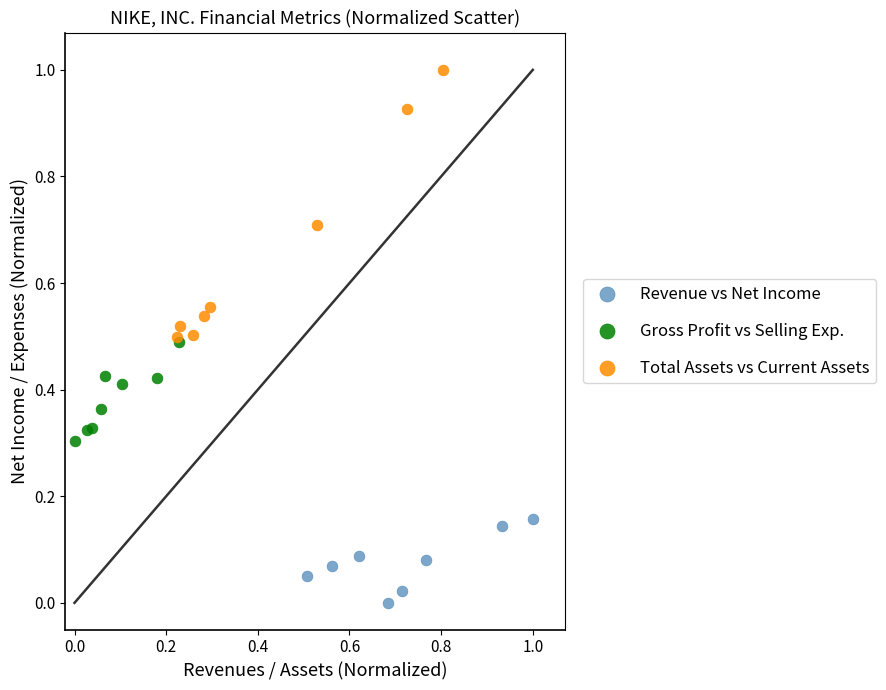

Which series contains the highest Y value?

Total Assets vs Current Assets